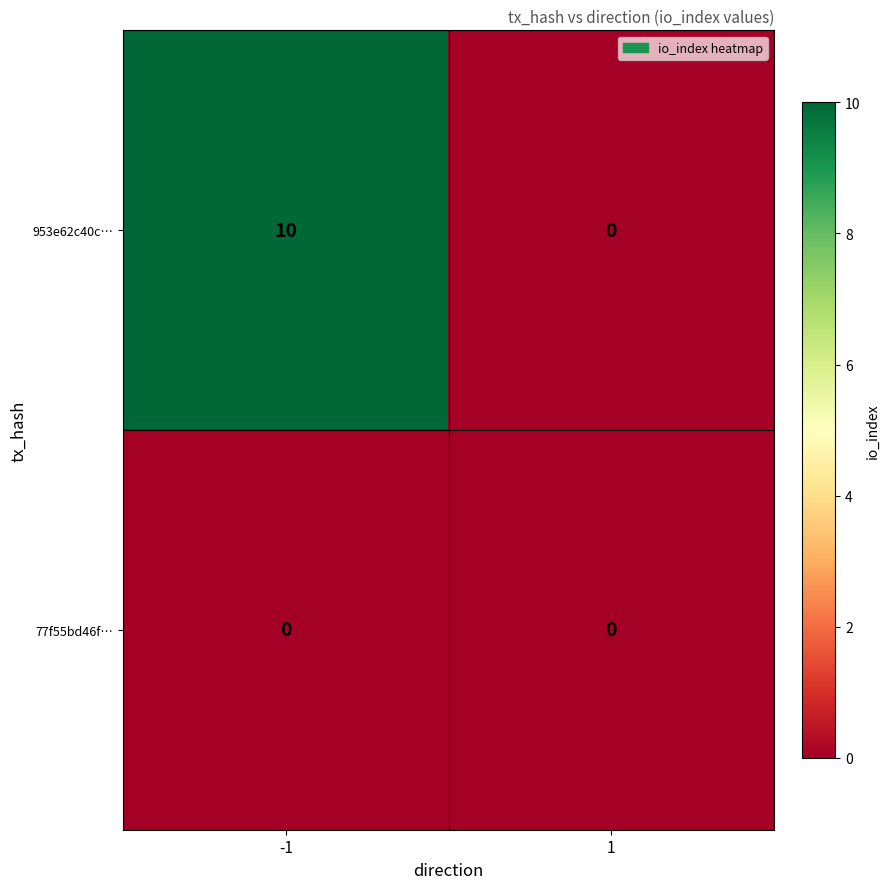

Reading left to right, transcribe all the data shown in this chart.

953e62c40c…: 10	0
77f55bd46f…: 0	0